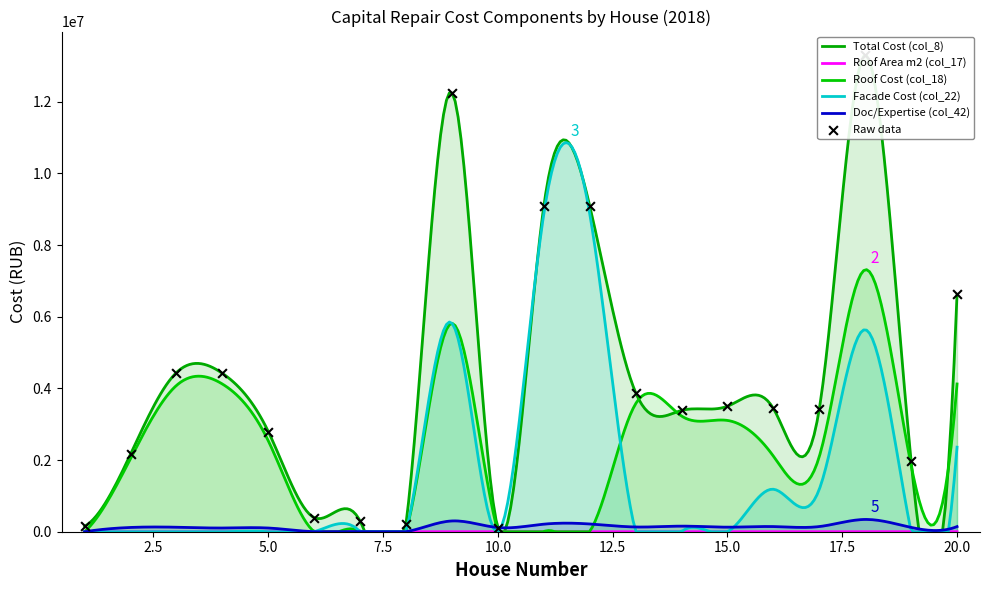

Which series has the largest total across all categories?

Total Cost (col_8)